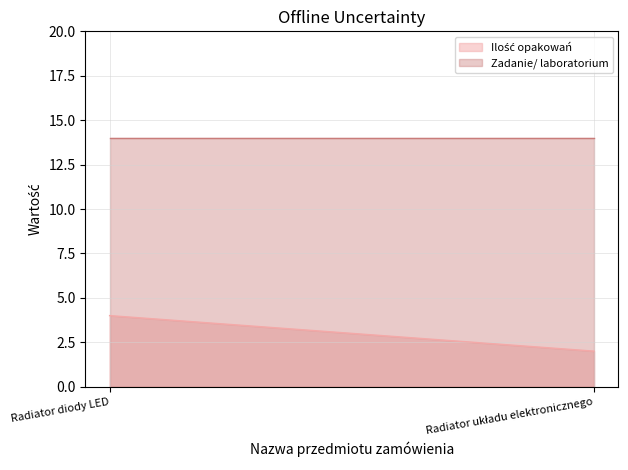

What is the value of the Zadanie/ laboratorium point at the 1st from the left?

14